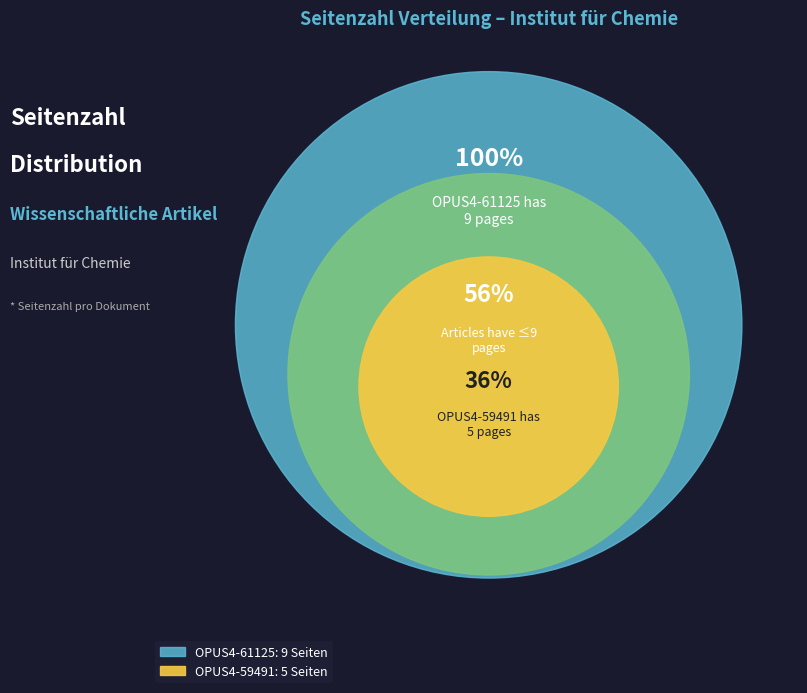

Does OPUS4-61125 represent more than half of the total?

Yes